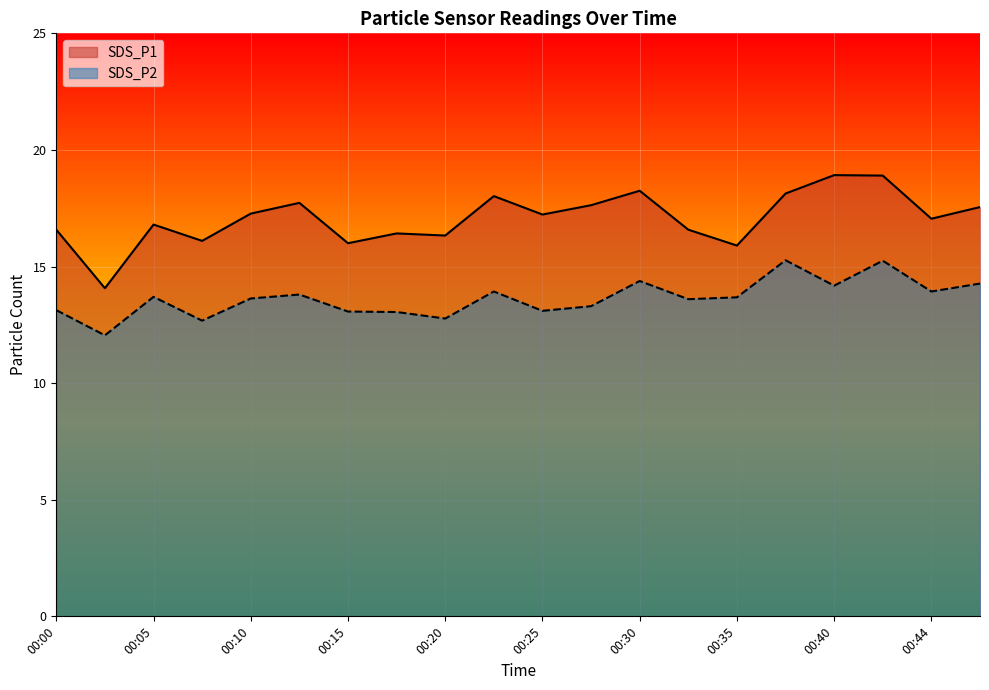

Reading left to right, extract all data points from this chart.

SDS_P1: 16.6	14.1	16.8	16.1	17.3	17.7	16.0	16.4	16.3	18.0	17.2	17.6	18.2	16.6	15.9	18.1	18.9	18.9	17.1	17.6
SDS_P2: 13.1	12.1	13.7	12.7	13.6	13.8	13.1	13.1	12.8	13.9	13.1	13.3	14.4	13.6	13.7	15.3	14.2	15.2	13.9	14.3